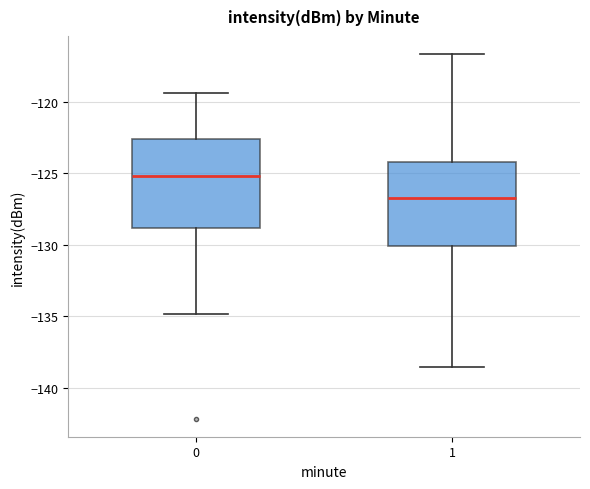

Reading left to right, read every box against the y-axis: the position of its median line, the range the box covers, and the ends of its whiskers. The values are not printed on the chart, so give them approximately, as read against the axis.

0: median -125.0, box -129.0 to -122.5, whiskers -135.0 to -119.5
1: median -126.5, box -130.0 to -124.0, whiskers -138.5 to -116.5